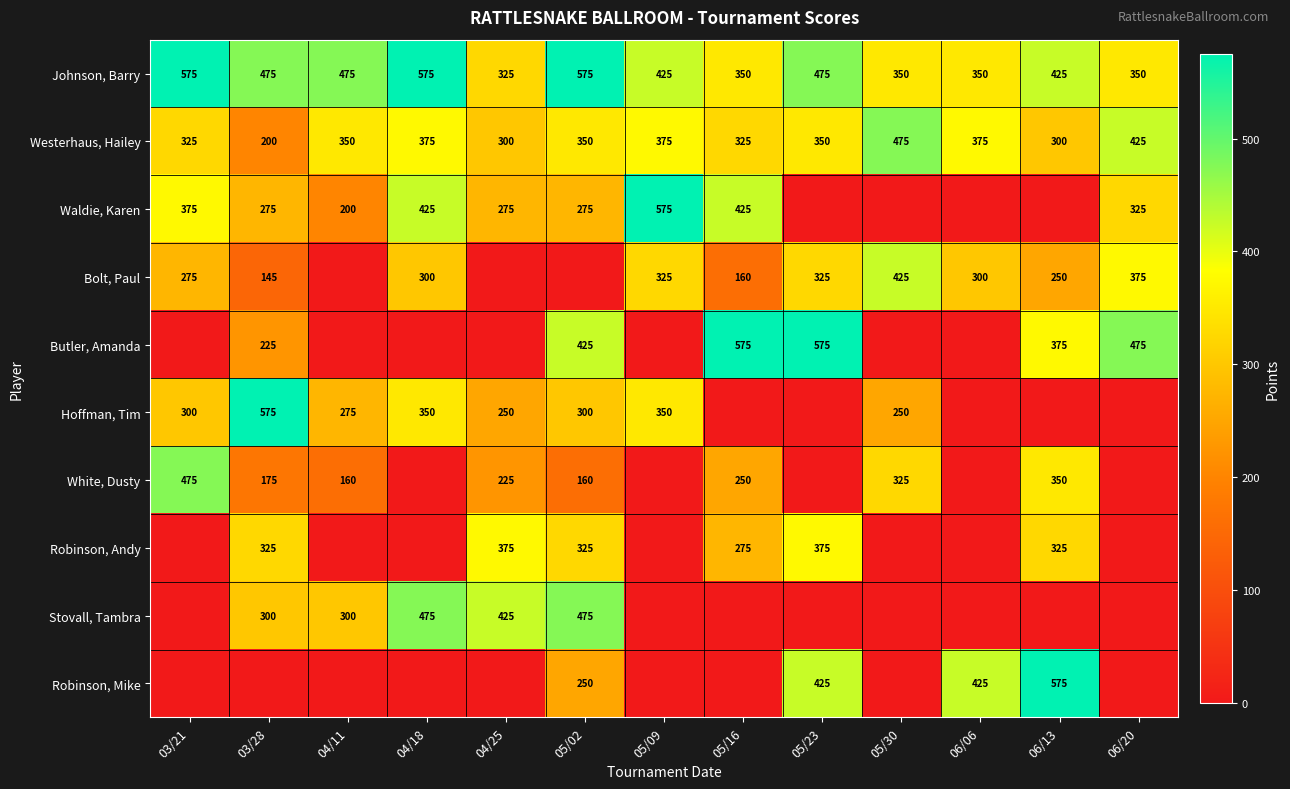

What is the highest value of the Johnson, Barry series?

575